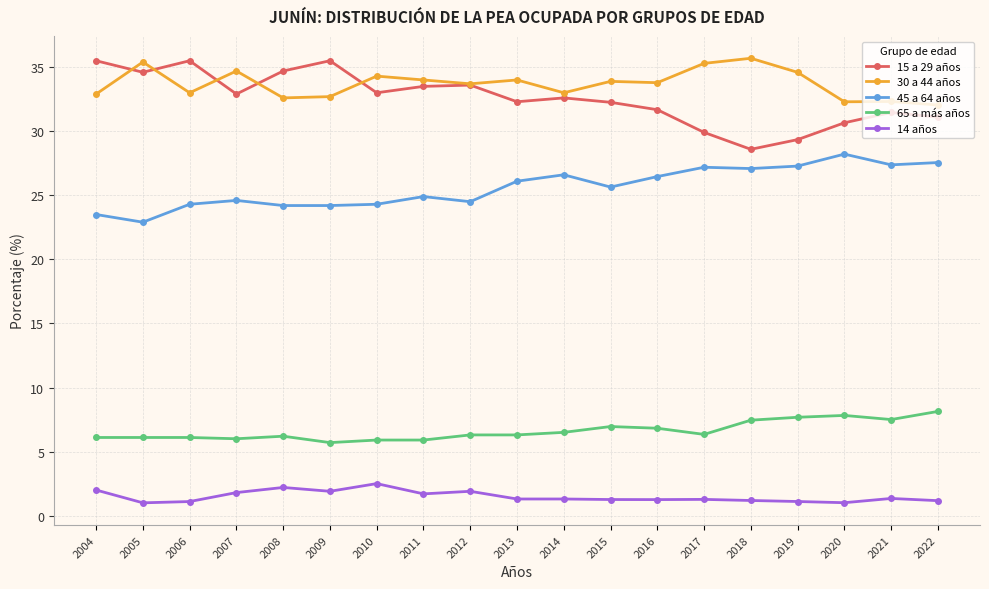

True or false: 15 a 29 años has more than 2 interior local peaks.

True